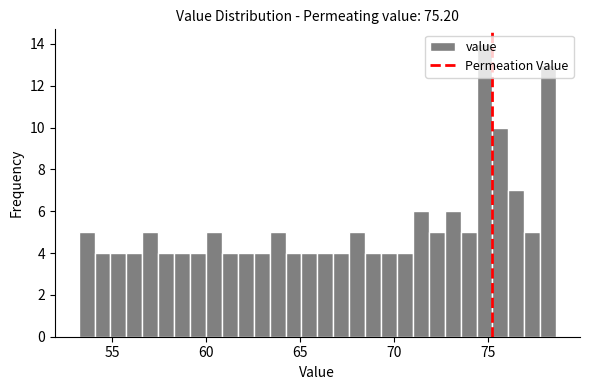

Read against the x-axis, roughly where is the centre of the tallest bar?

75.0